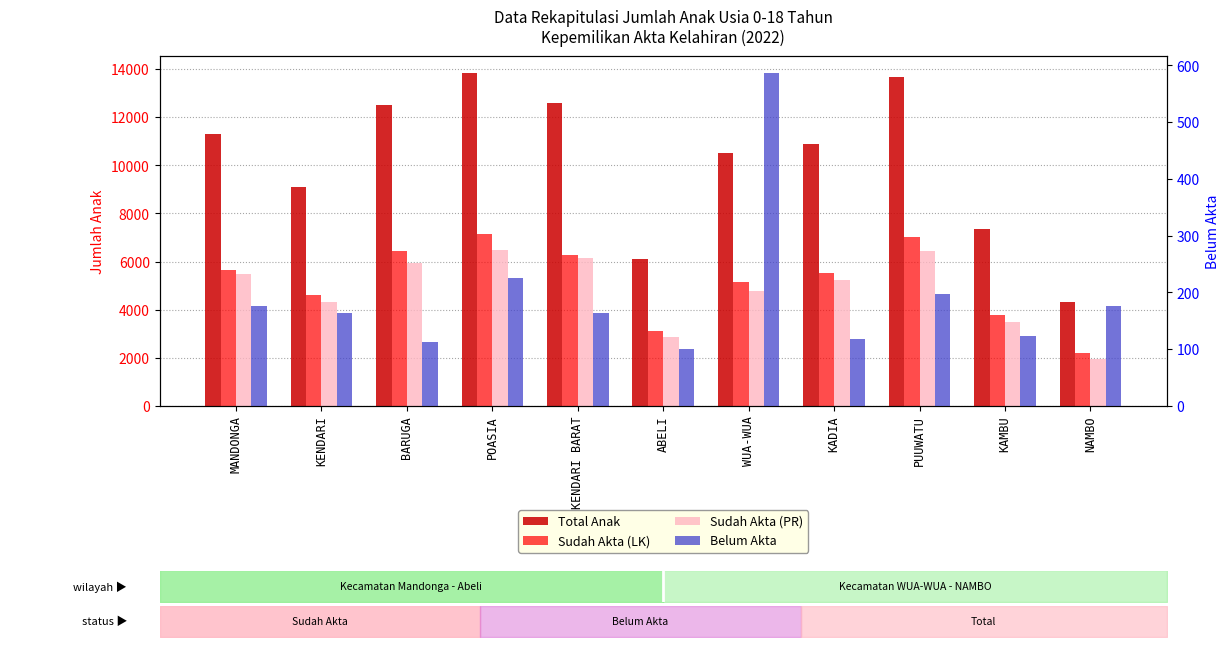

Between KENDARI and BARUGA, which series saw the biggest shift?

Total Anak